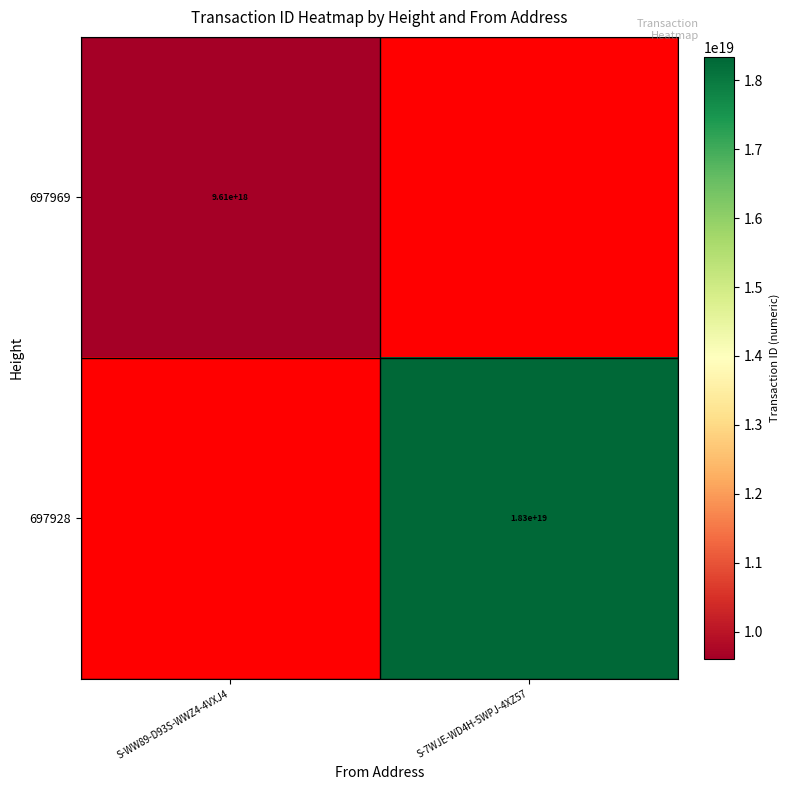

True or false: 697969 has a value of 9610000000000000000 at S-WW89-D93S-WWZ4-4VXJ4.

True